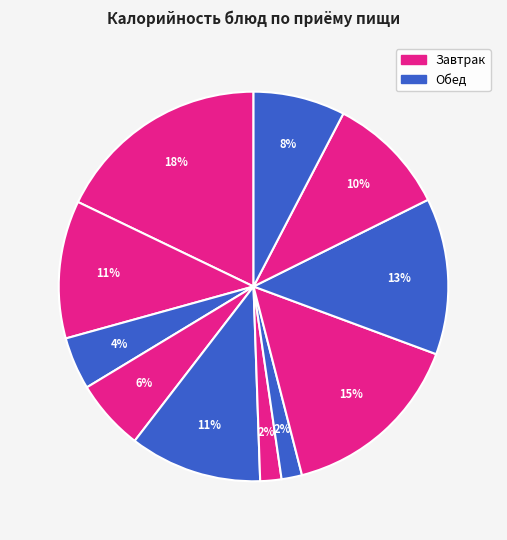

How many slices are in this pie chart?

11